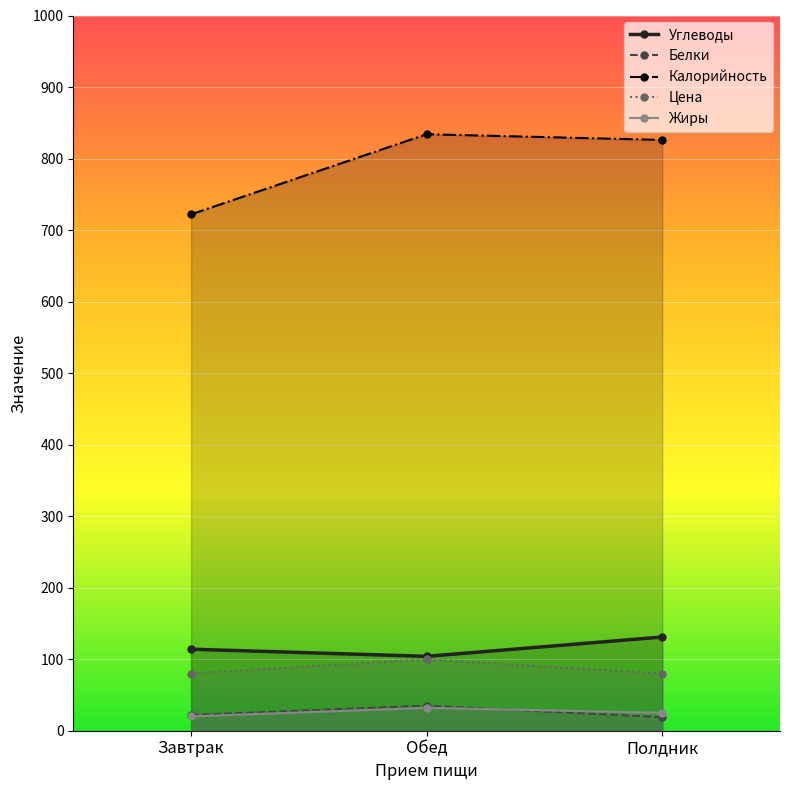

What are all the series names shown in the legend?

Углеводы, Белки, Калорийность, Цена, Жиры